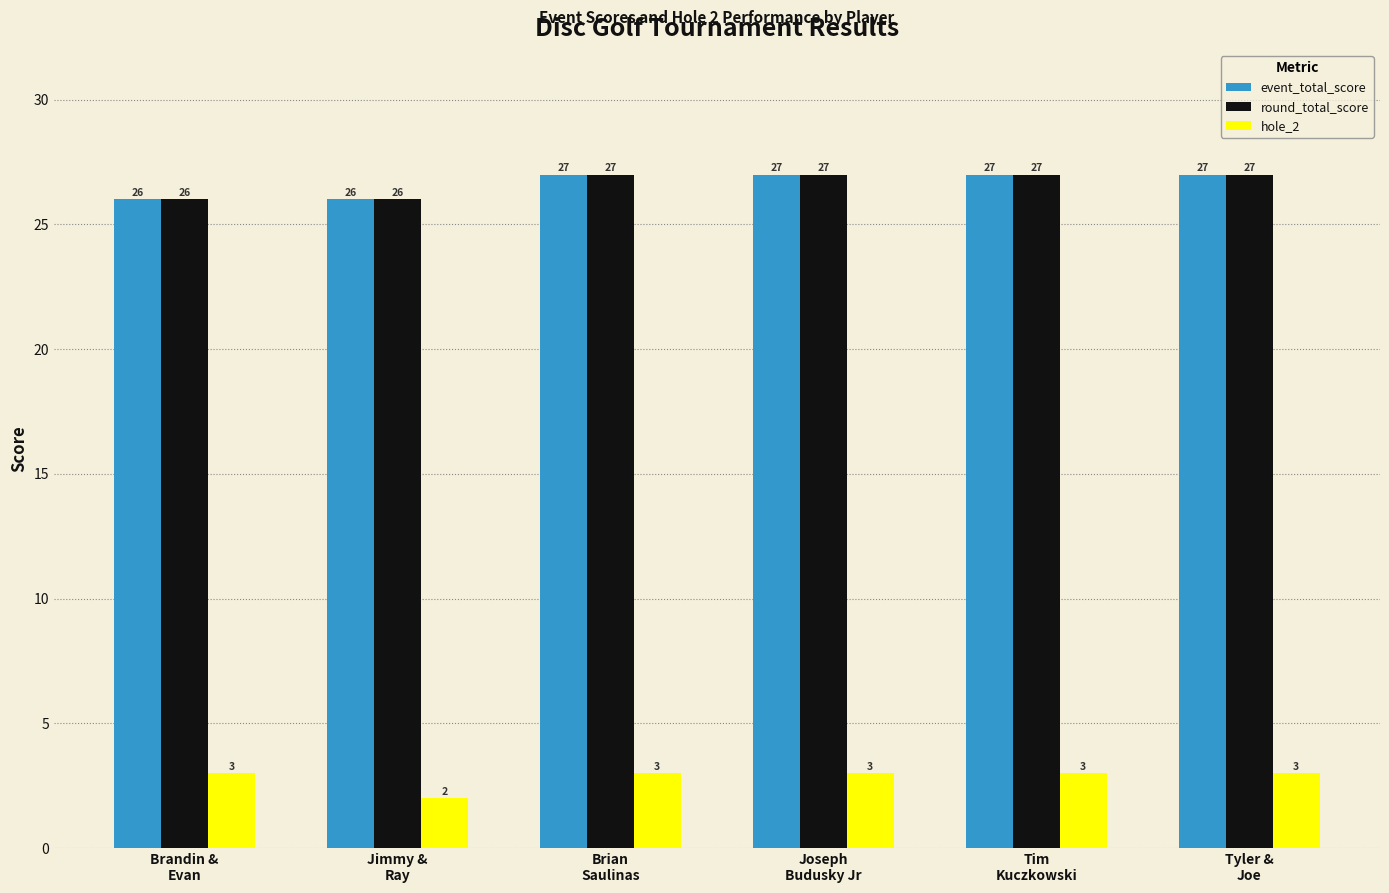

What is the lowest value of the round_total_score series?

26